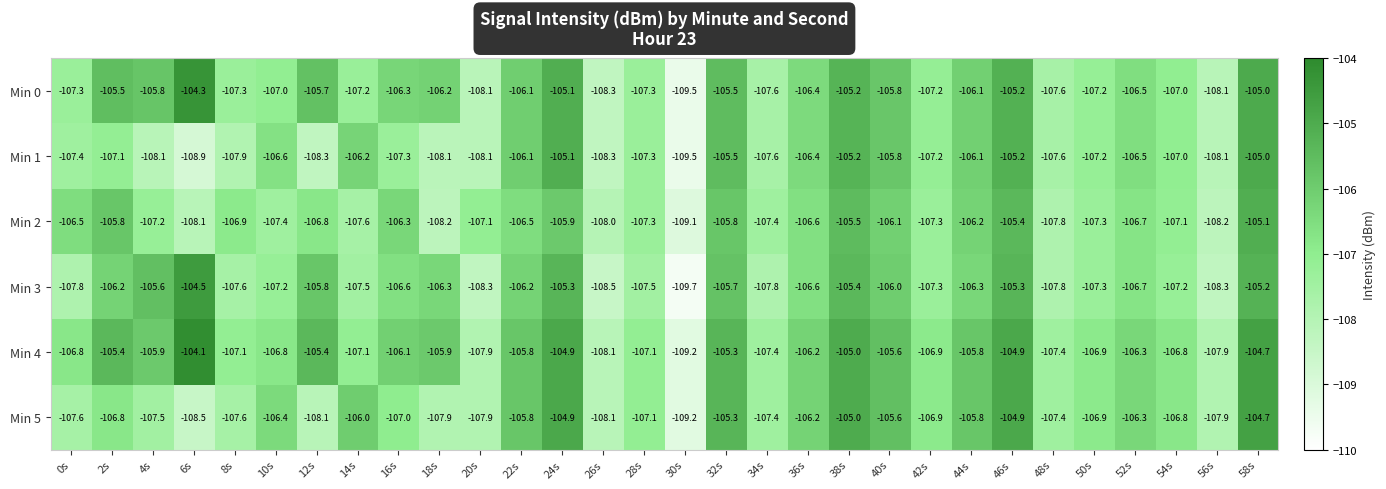

What is the lowest value of the Min 5 series?

-109.2